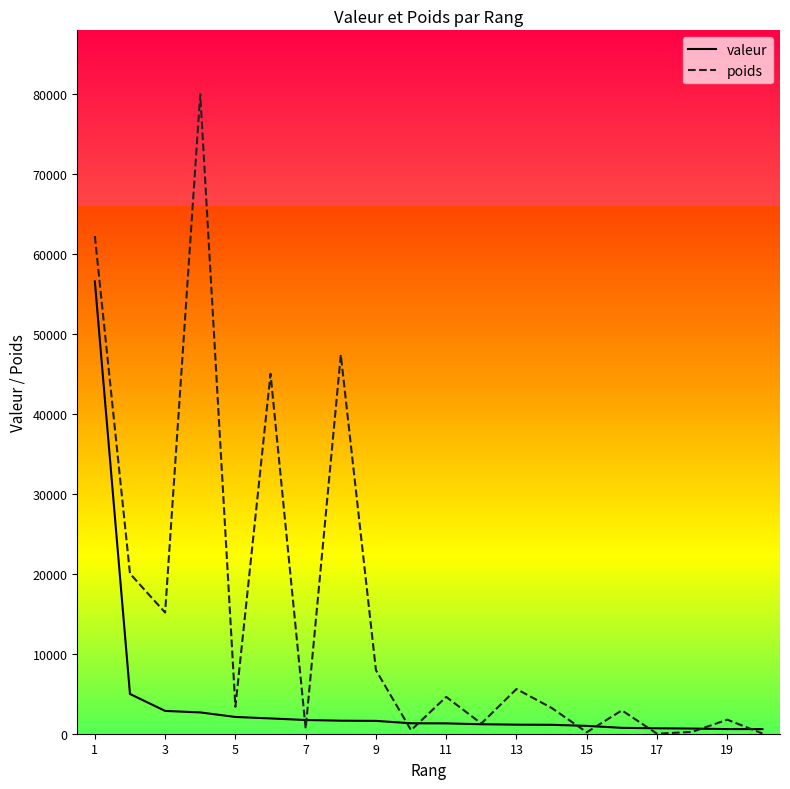

What is the difference between the maximum and second lowest values in the poids series?

79983.3